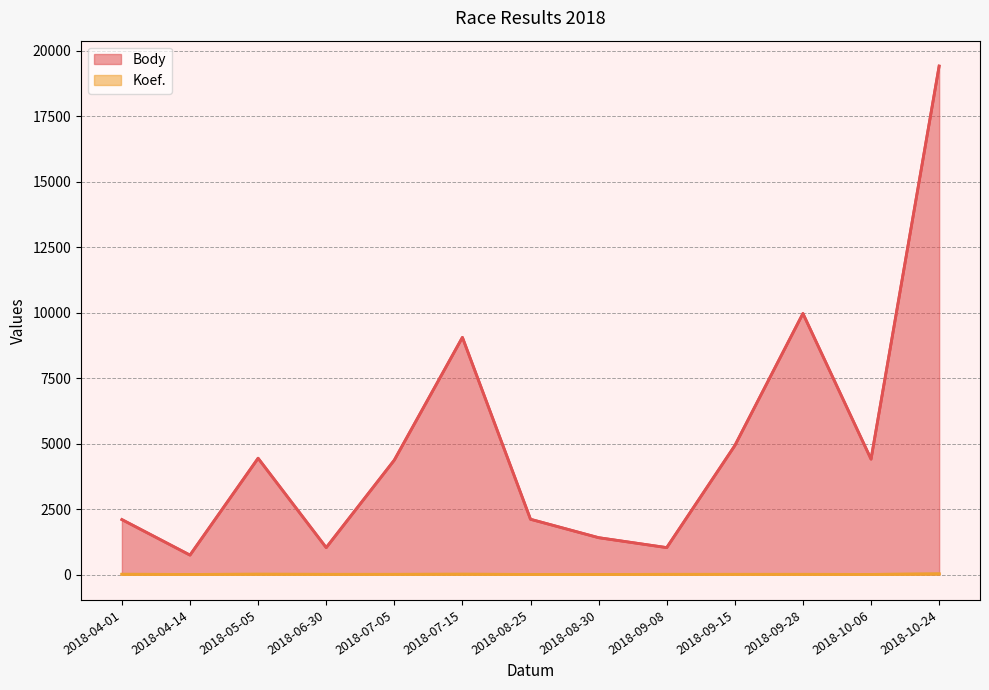

At which label does Koef. first exceed 7?

2018-04-01